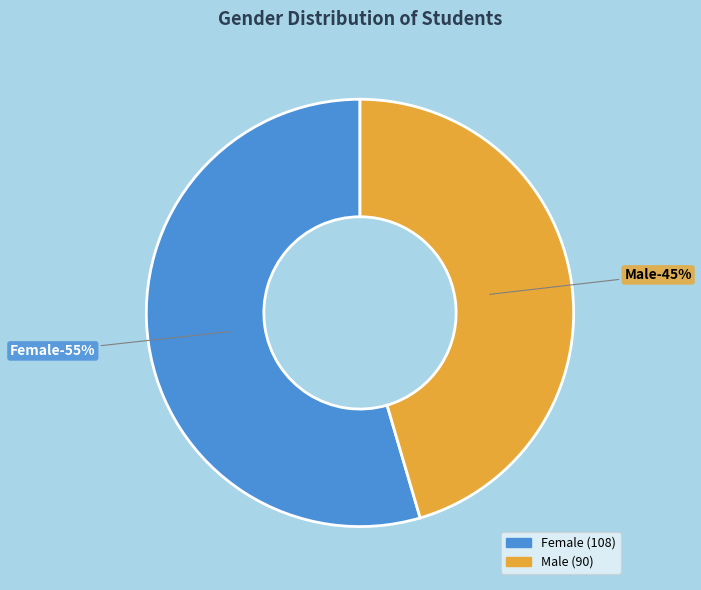

To the nearest percent, what is the difference between the Male and Female slice percentages?

9%